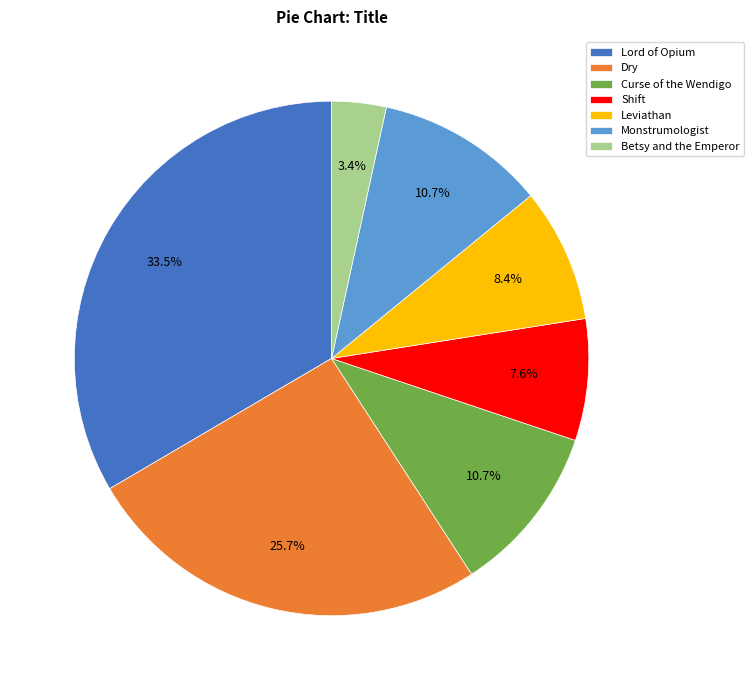

What is the smallest slice in the pie chart?

Betsy and the Emperor